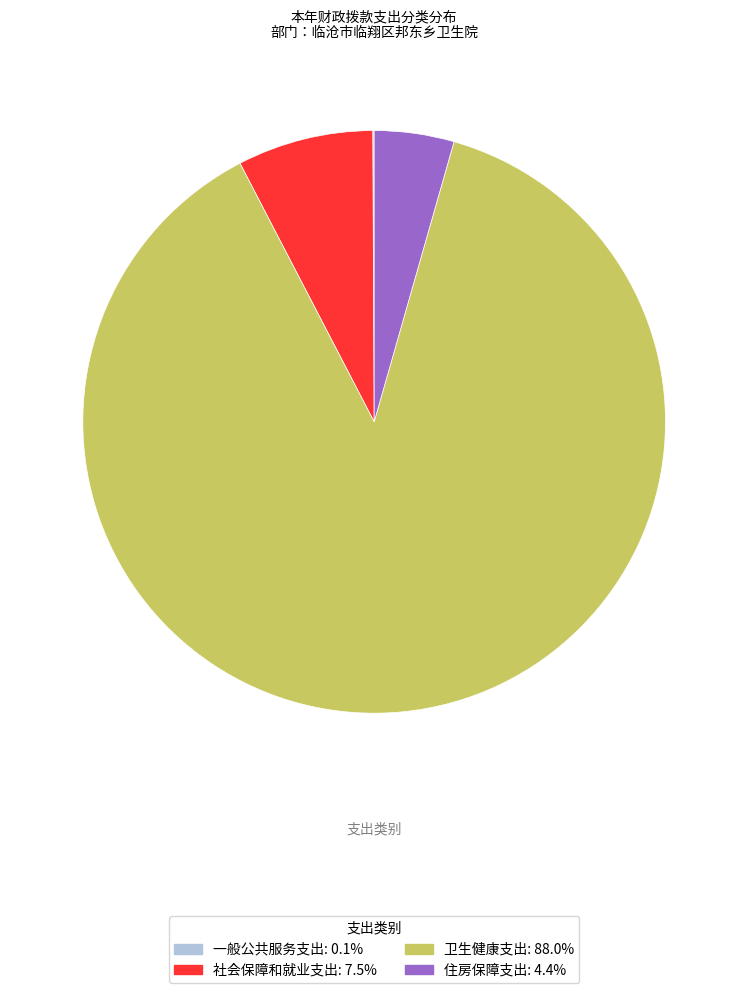

Which category has the biggest portion of the pie?

卫生健康支出